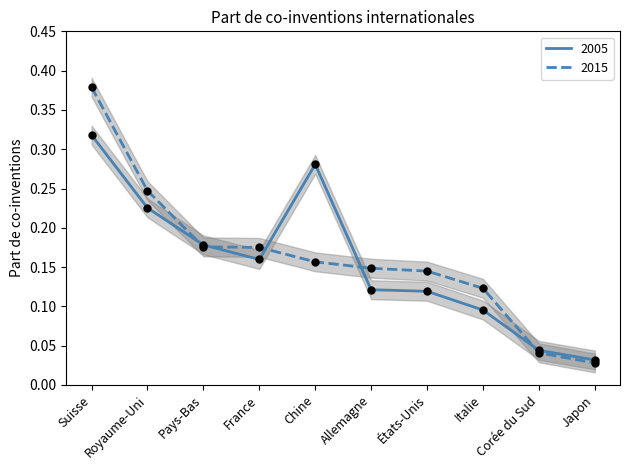

What are all the series names shown in the legend?

2005, 2015